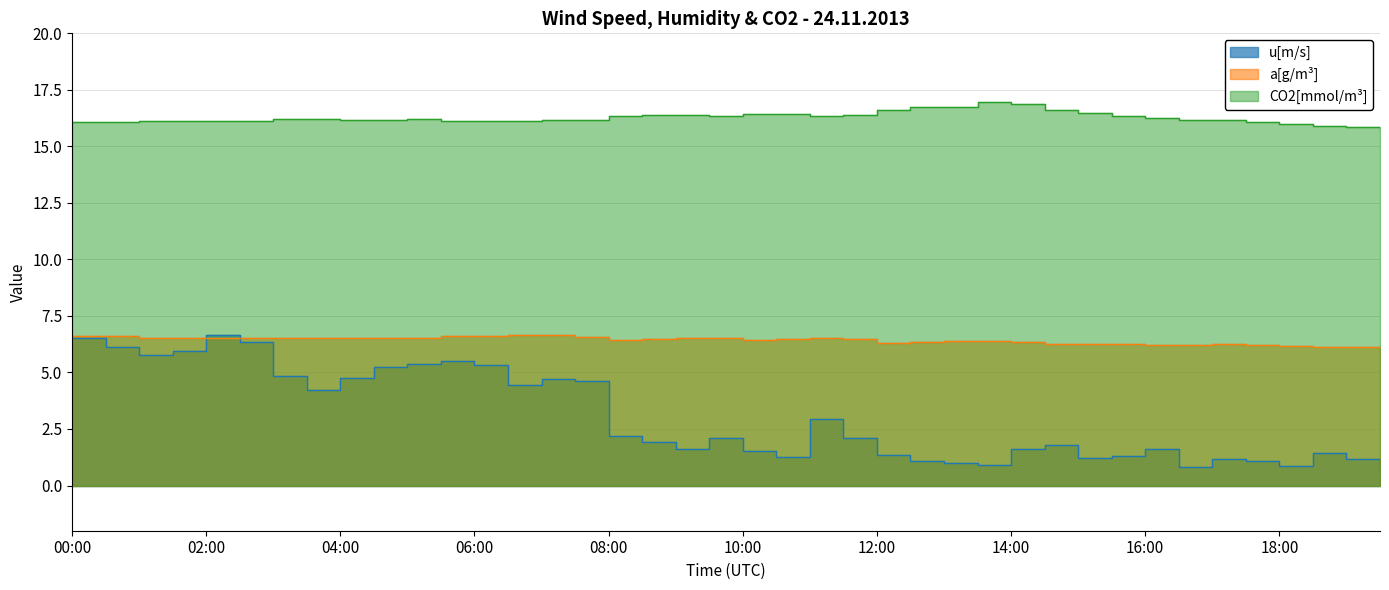

At which label does CO2[mmol/m3] first exceed 16?

00:00